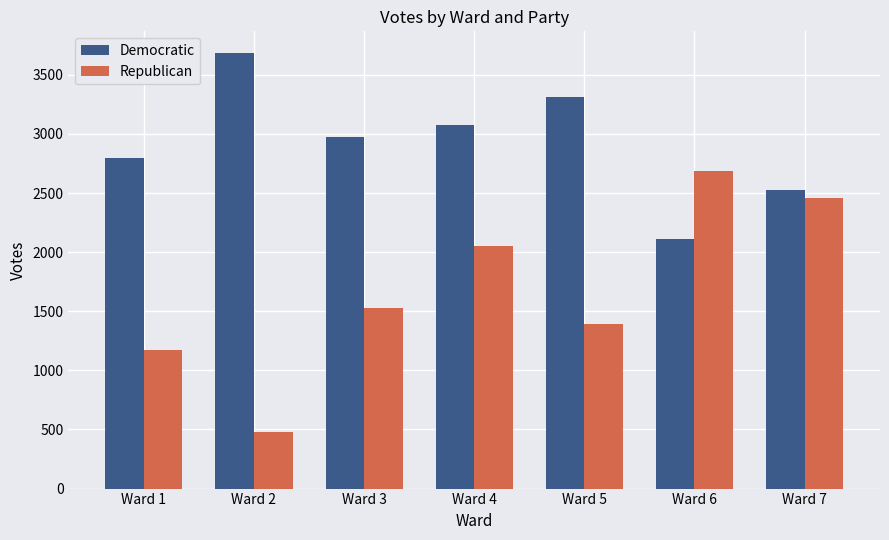

Which series has the widest spread of values?

Republican